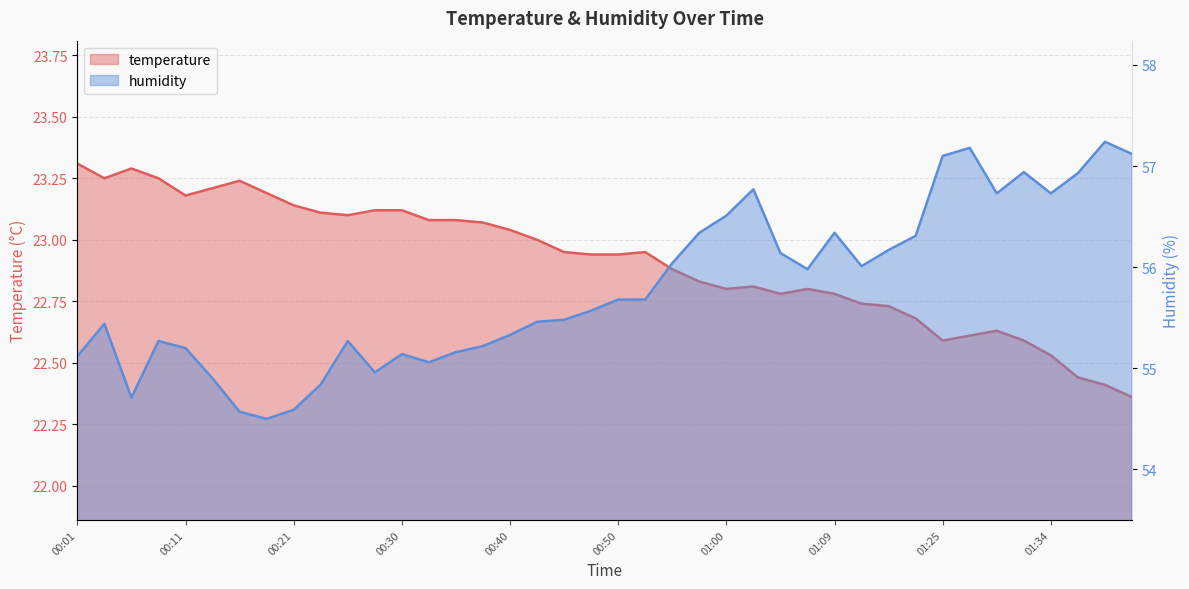

What is the label of the 12th point from the right?

01:09